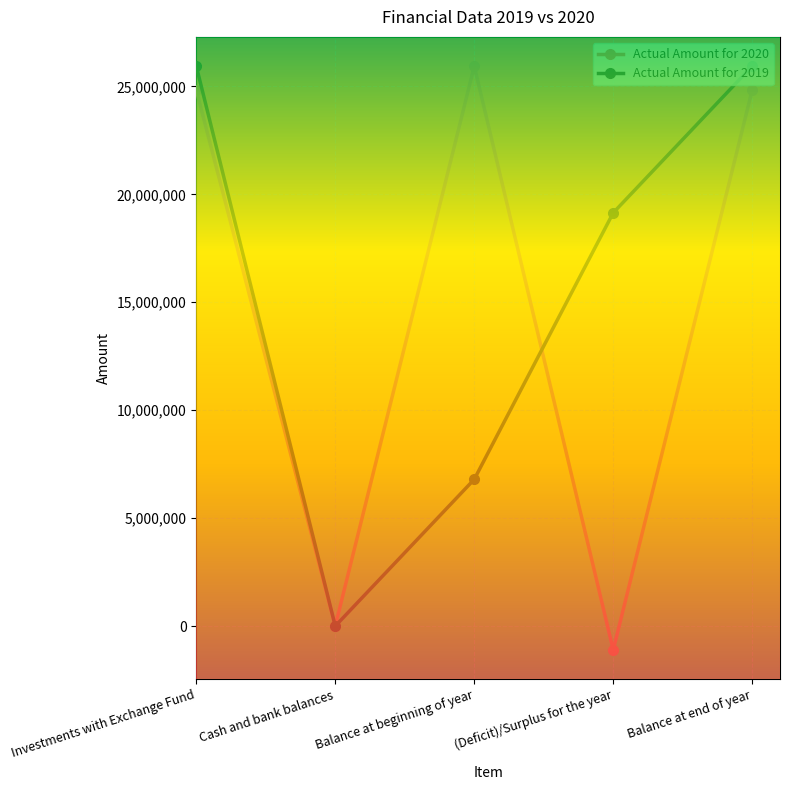

How many categories are shown in the chart?

5